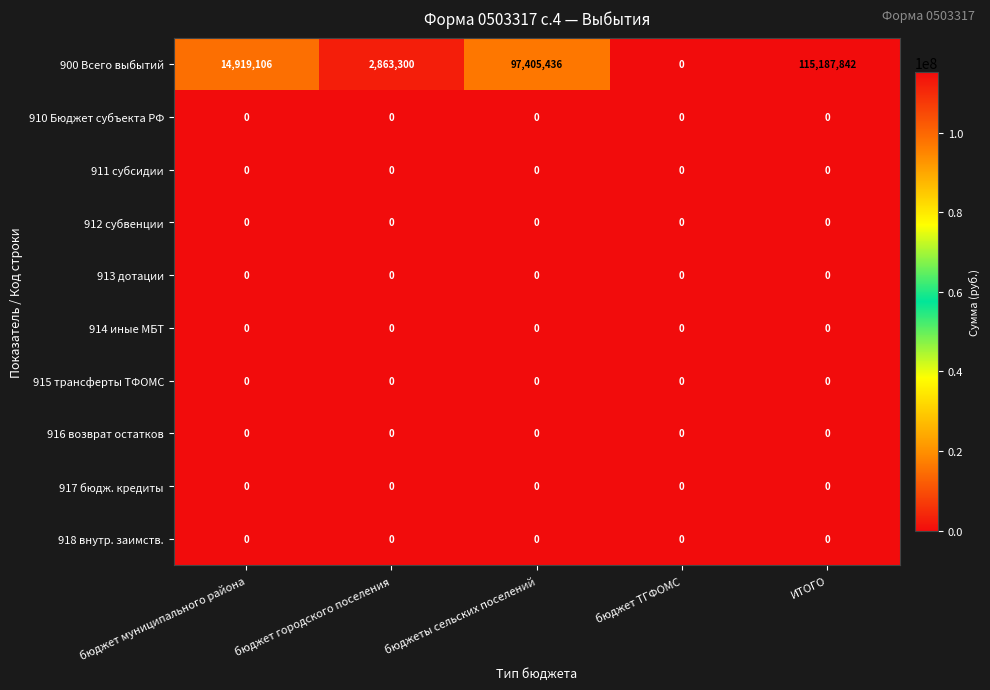

Between бюджет муниципального района and бюджет городского поселения, which series saw the biggest shift?

900 Всего выбытий